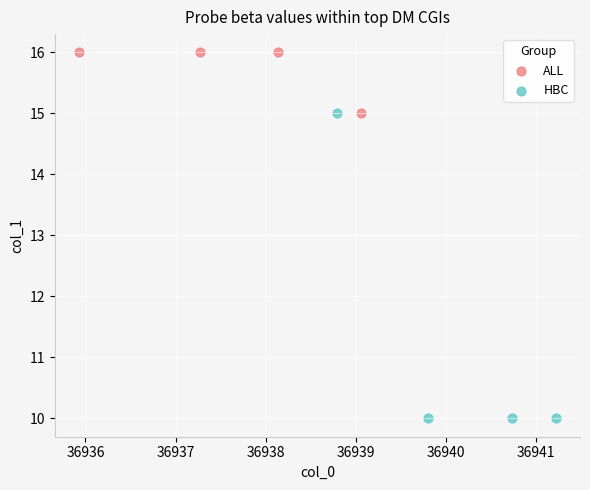

Which series reaches the minimum Y coordinate?

HBC